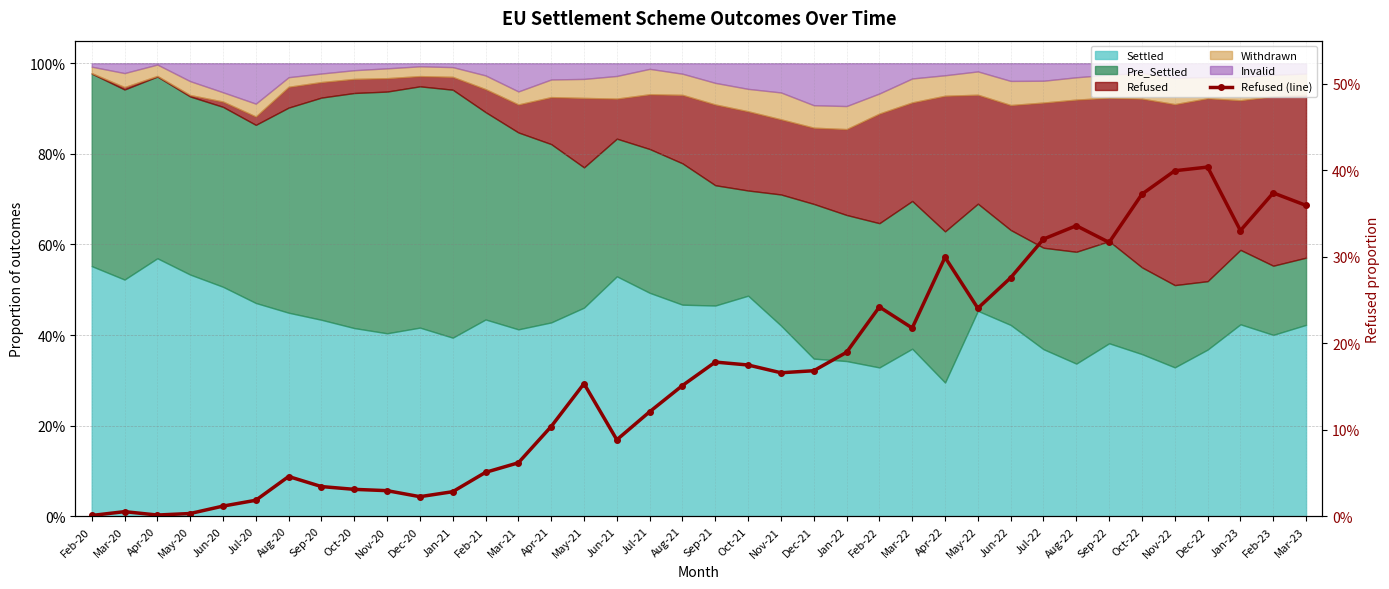

What is the average value?

0.2